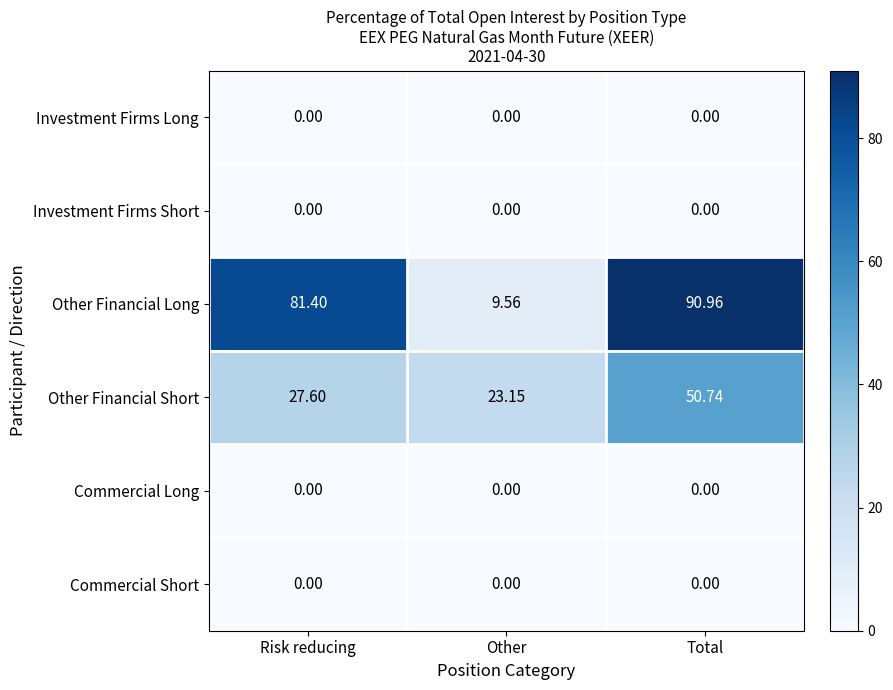

Which series changed the most between Risk reducing and Total?

Other Financial Short